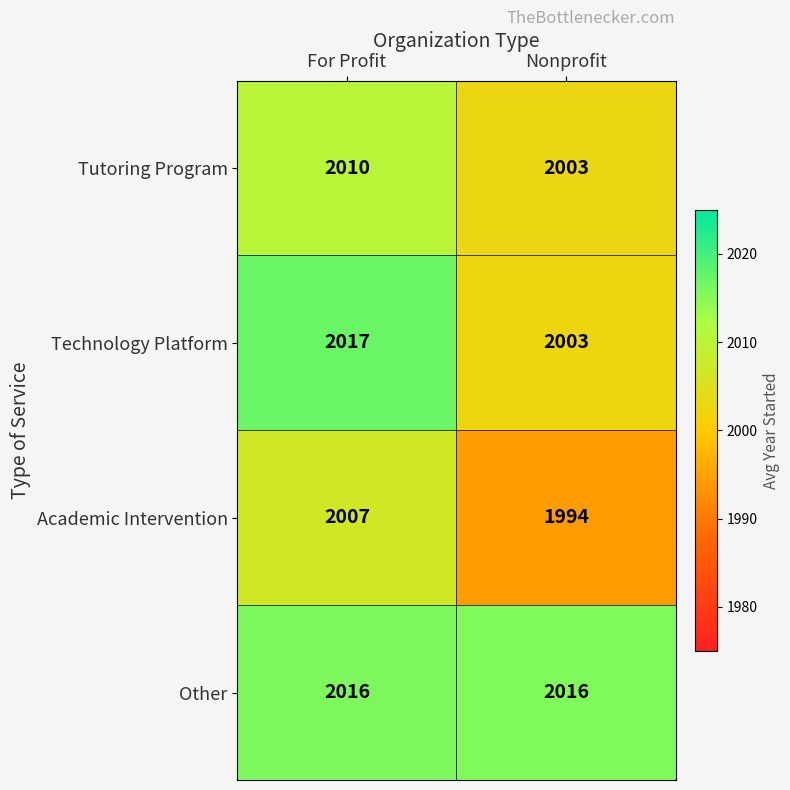

What is the sum of all Tutoring Program values?

4013